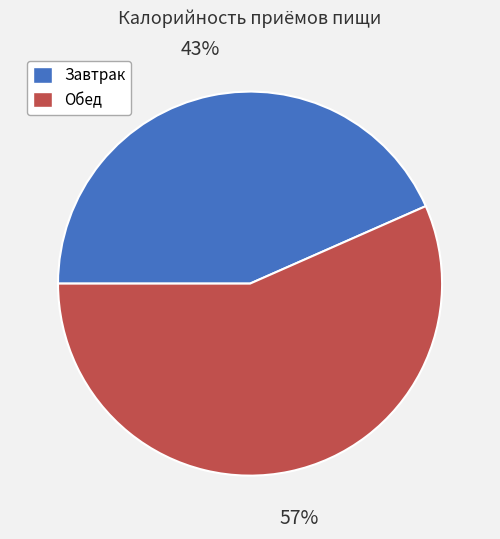

Which has a higher value, Завтрак or Обед?

Обед